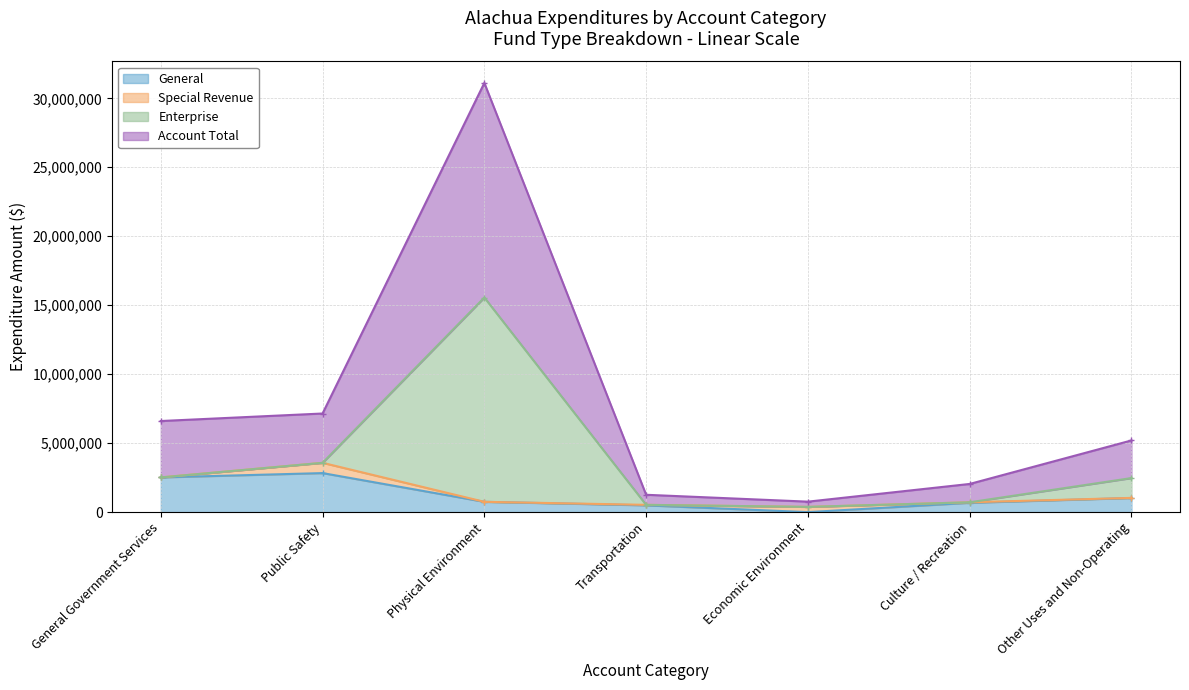

The value of General at Economic Environment is 0. True or false?

True